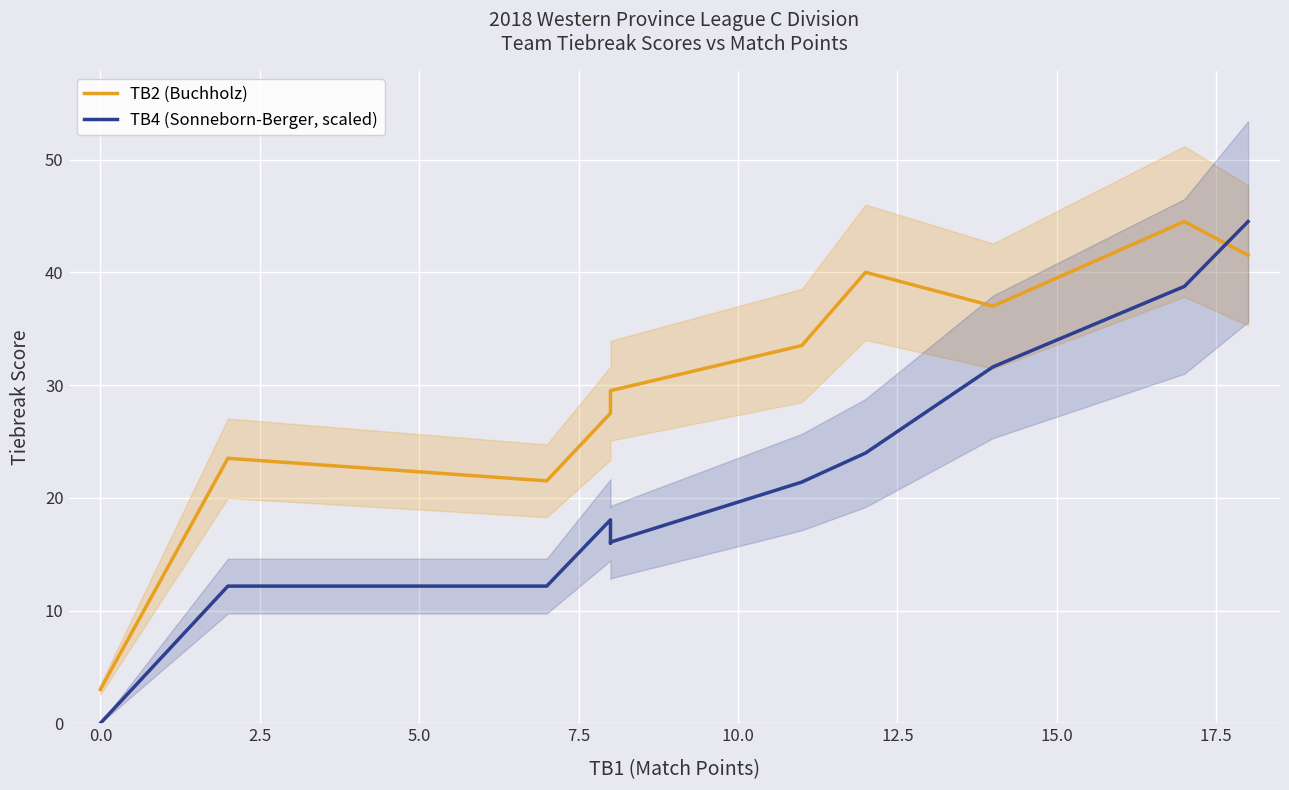

True or false: TB4 (Sonneborn-Berger, scaled) has a value of 41.0 at 5.0.

False